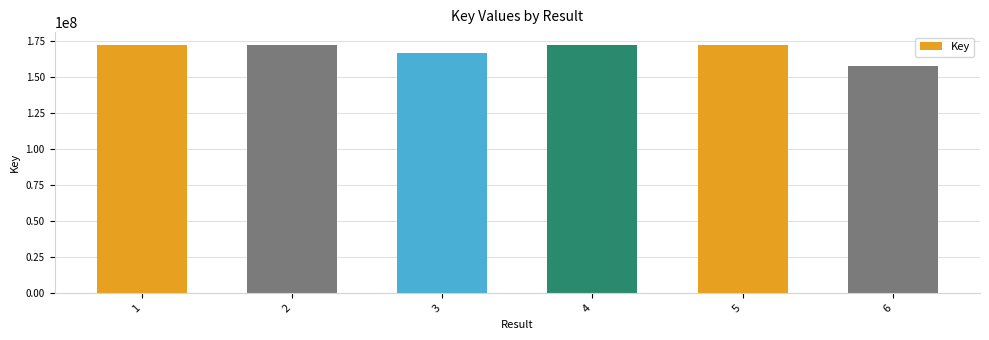

Are the bars horizontal?

No